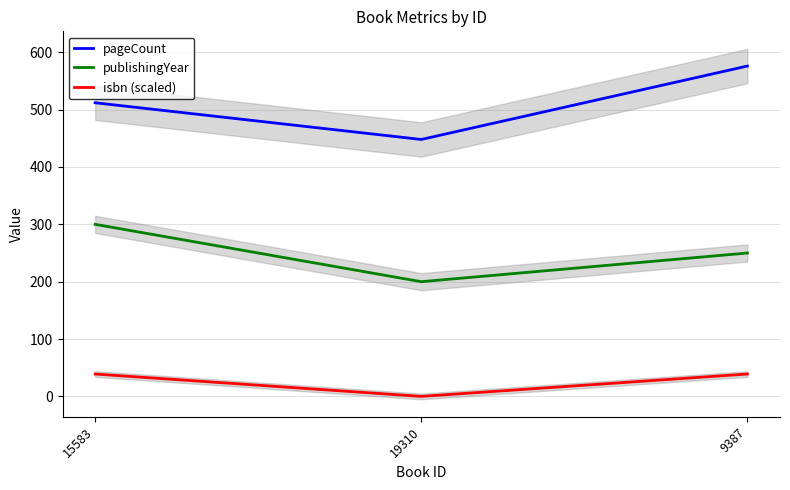

Is it true that pageCount equals 229 at 19310?

False